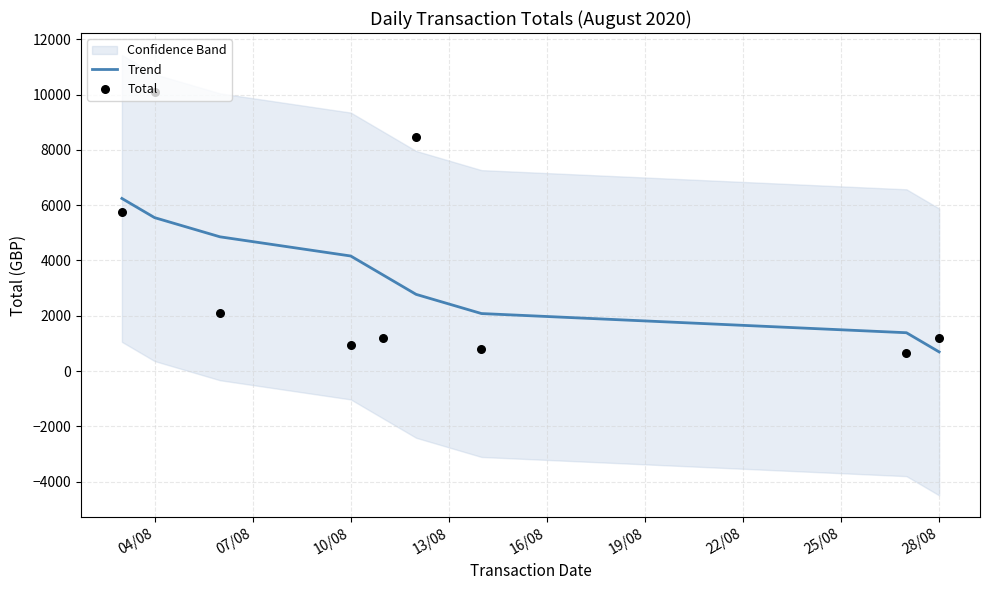

The value of Trend at 10/08 is 4160.6. True or false?

True